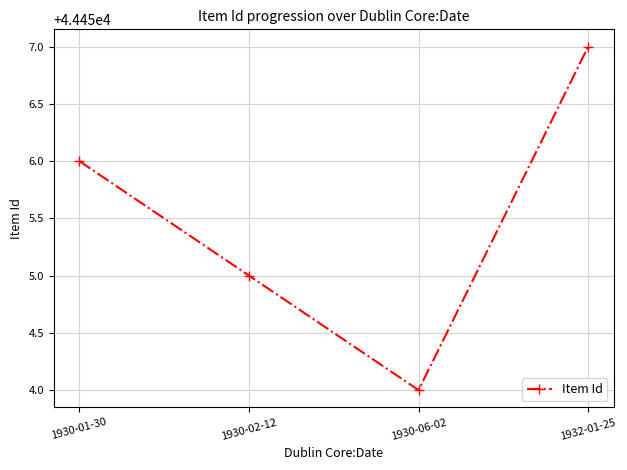

What is the sum of all values?

177822